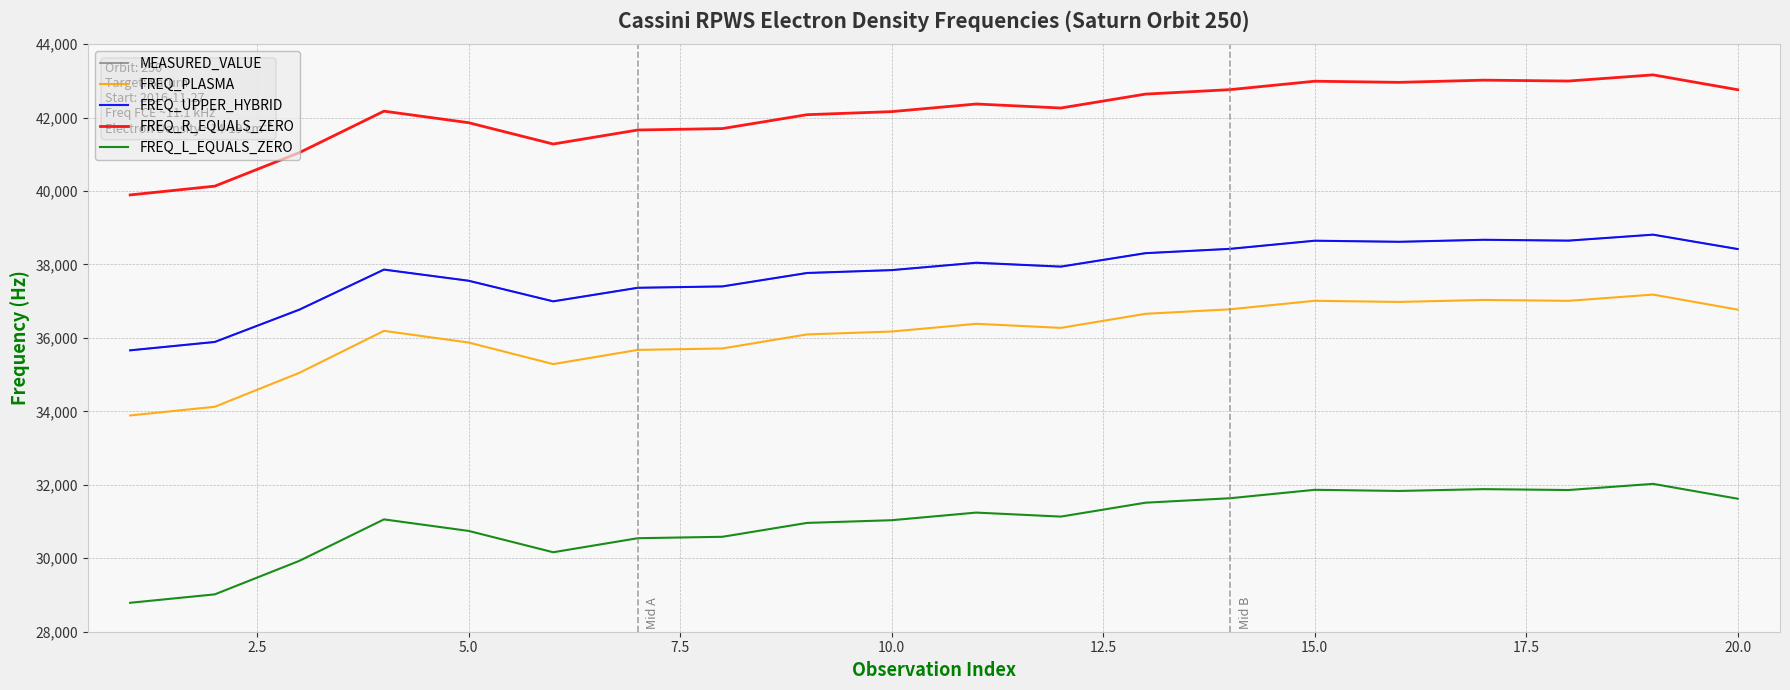

True or false: FREQ_UPPER_HYBRID and MEASURED_VALUE cross at least once.

False